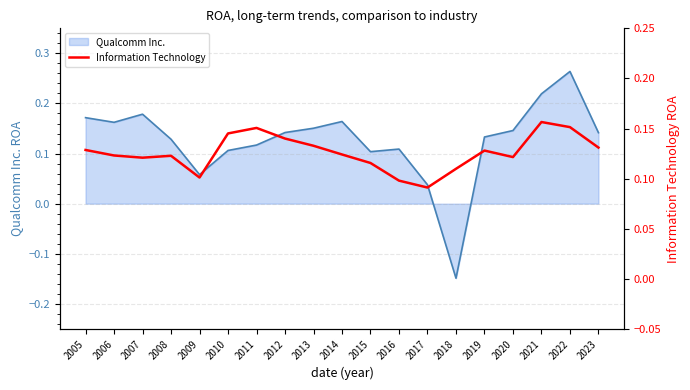

How many interior local valleys (lower than both neighbors) does the data have?

4